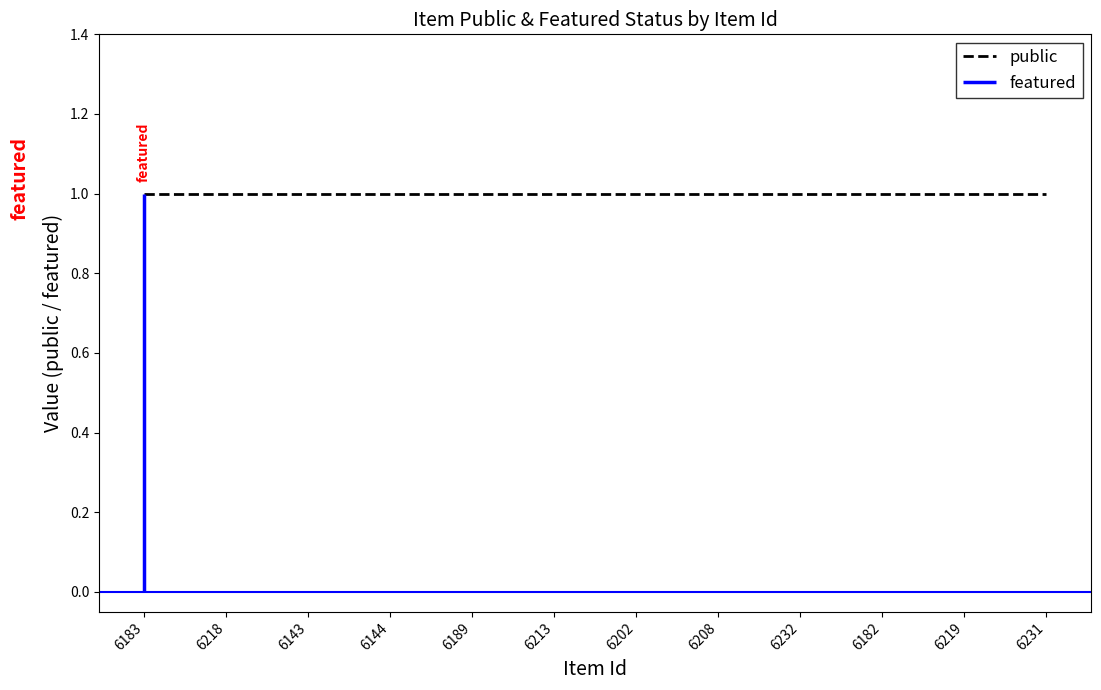

Rank the series by their maximum value, from highest to lowest.

featured, public